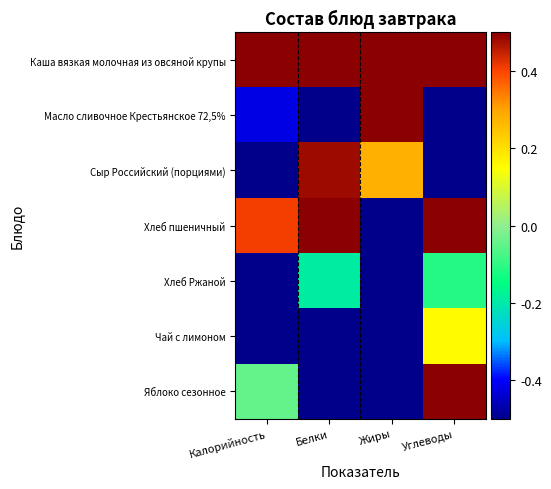

What is the difference between the highest and lowest values at Жиры?

1.0